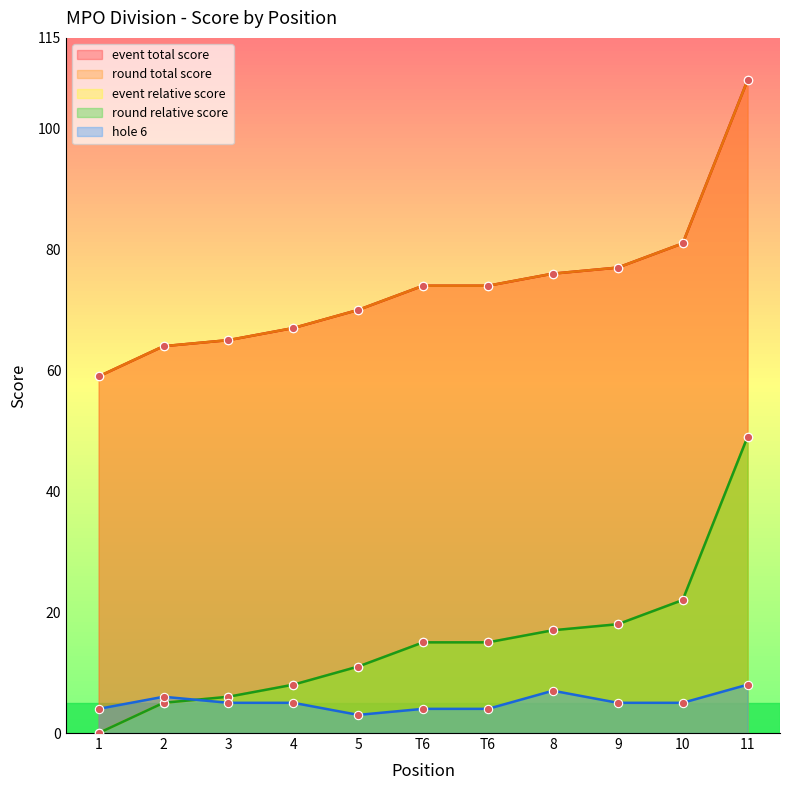

True or false: event_relative_score has a value of 108 at 8.

False